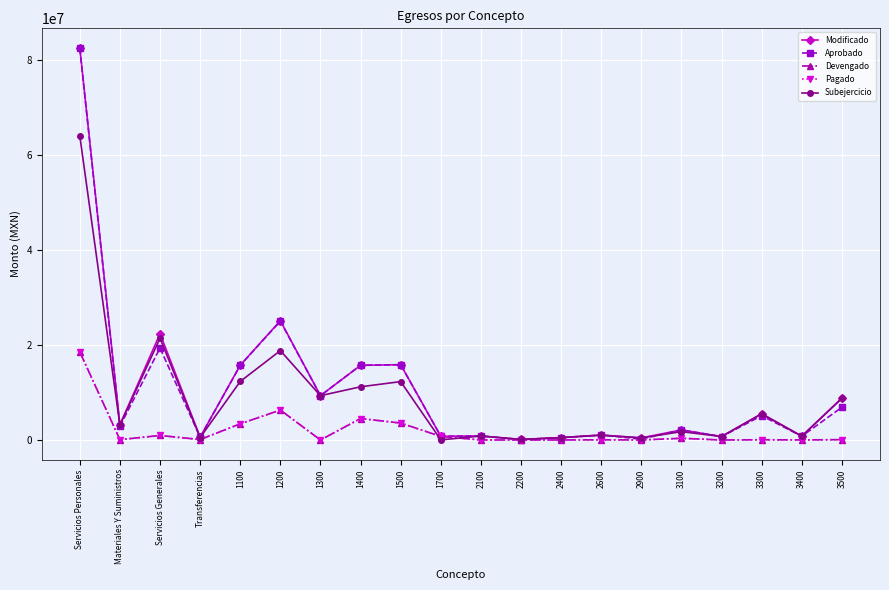

Reading right to left, extract all data points from this chart.

Modificado: 3500=8838494.6	3400=809032.5	3300=5546968.9	3200=727719.8	3100=2117102.2	2900=450476.3	2600=1049322.6	2400=508768.0	2200=111792.7	2100=848941.4	1700=780000.0	1500=15852506.2	1400=15720286.1	1300=9333139.0	1200=25118508.2	1100=15729703.8	Transferencias=600000.0	Servicios Generales=22387521.6	Materiales Y Suministros=3215198.7	Servicios Personales=82534143.2
Aprobado: 3500=6888501.4	3400=795909.5	3300=5110408.9	3200=713788.0	3100=2117102.2	2900=196026.3	2600=1042322.6	2400=485268.0	2200=88172.7	2100=839061.7	1700=780000.0	1500=15852506.2	1400=15720286.1	1300=9333139.0	1200=25013508.2	1100=15729703.8	Transferencias=600000.0	Servicios Generales=19358763.6	Materiales Y Suministros=2891748.7	Servicios Personales=82429143.2
Devengado: 3500=73685.9	3400=15261.8	3300=51231.2	3200=0.0	3100=357355.5	2900=11441.4	2600=43941.8	2400=5580.8	2200=1334.6	2100=6376.1	1700=755243.5	1500=3560496.3	1400=4518952.8	1300=1464.3	1200=6302725.0	1100=3403564.0	Transferencias=93000.0	Servicios Generales=952375.4	Materiales Y Suministros=70965.5	Servicios Personales=18542446.0
Pagado: 3500=73685.9	3400=15261.8	3300=51231.2	3200=0.0	3100=357355.5	2900=11441.4	2600=43941.8	2400=5580.8	2200=1334.6	2100=6376.1	1700=755243.5	1500=3560496.3	1400=4518952.8	1300=1464.3	1200=6302725.0	1100=3403564.0	Transferencias=93000.0	Servicios Generales=952375.4	Materiales Y Suministros=70965.5	Servicios Personales=18542446.0
Subejercicio: 3500=8764808.7	3400=793770.8	3300=5495737.7	3200=727719.8	3100=1759746.7	2900=439034.9	2600=1005380.8	2400=503187.2	2200=110458.1	2100=842565.3	1700=24756.5	1500=12292009.9	1400=11201333.3	1300=9331674.7	1200=18815783.2	1100=12326139.7	Transferencias=507000.0	Servicios Generales=21435146.2	Materiales Y Suministros=3144233.2	Servicios Personales=63991697.2